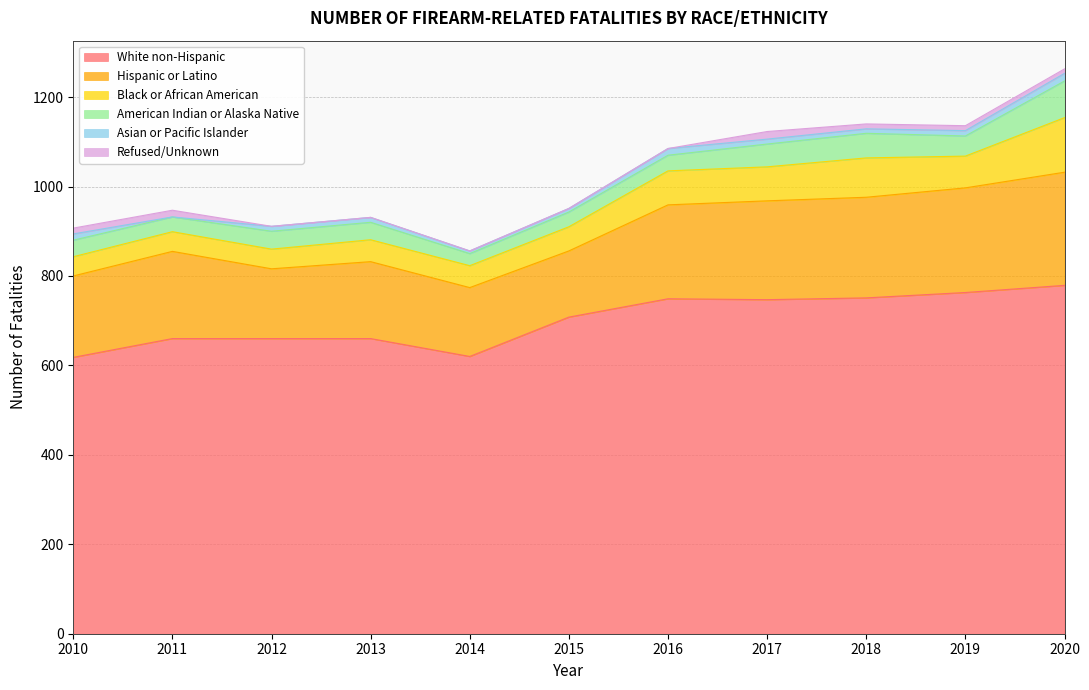

True or false: Hispanic or Latino and White non-Hispanic intersect in this chart.

False